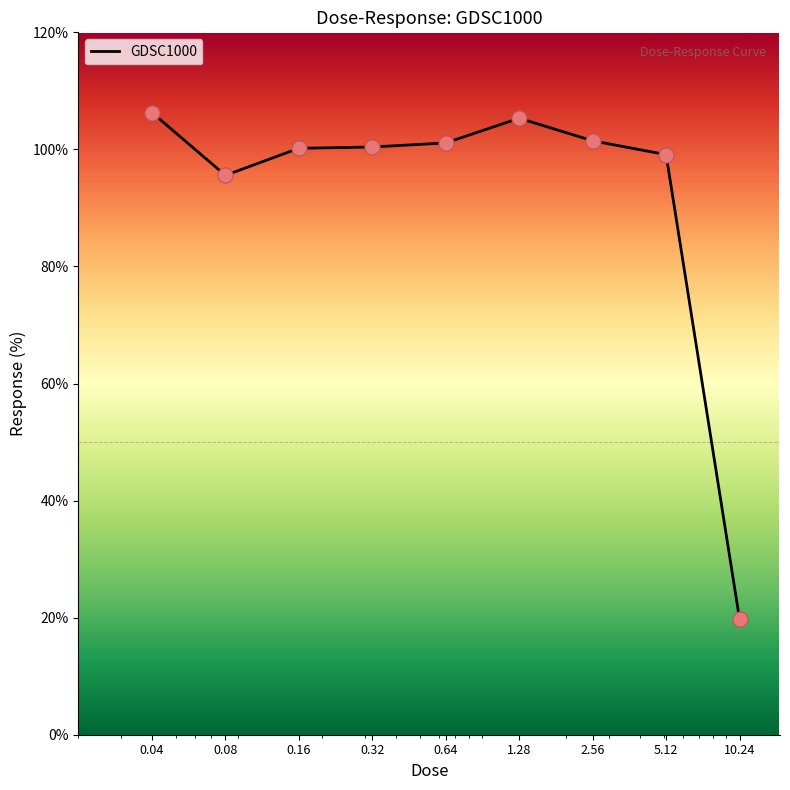

What is the difference between the maximum and minimum values?

86.5